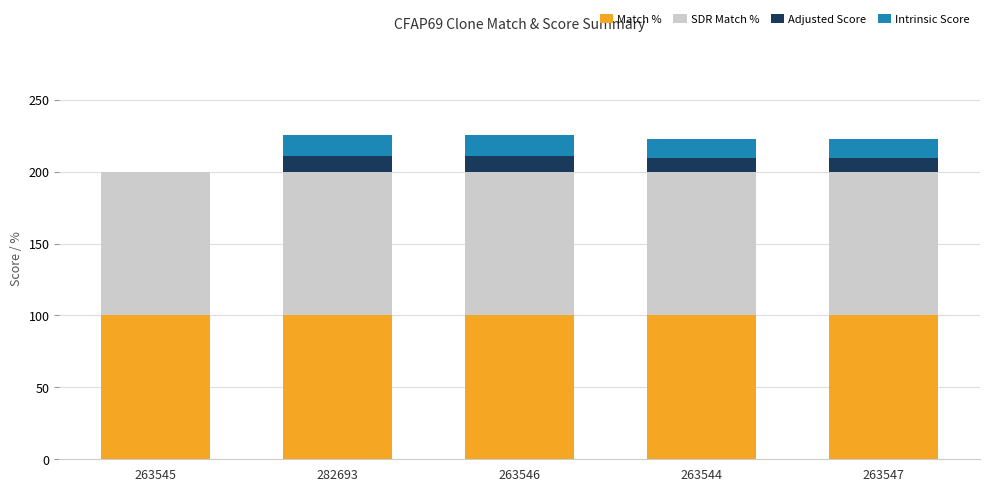

What is the sum of all Match % values?

500.0